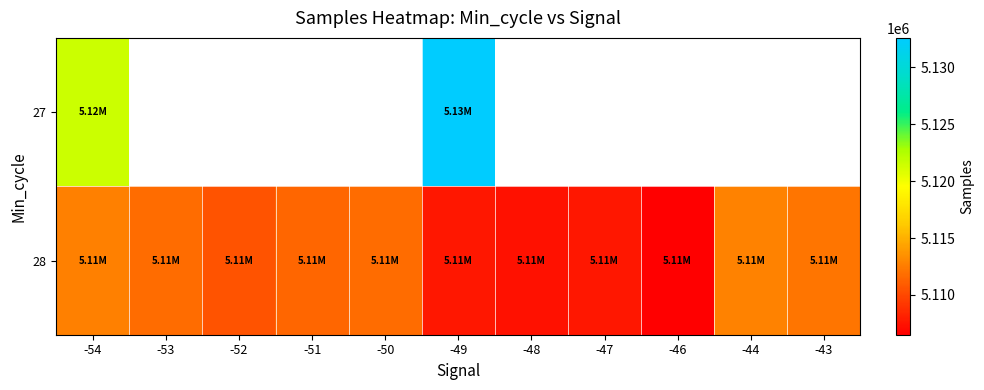

Which series changed the most between -48 and -44?

28